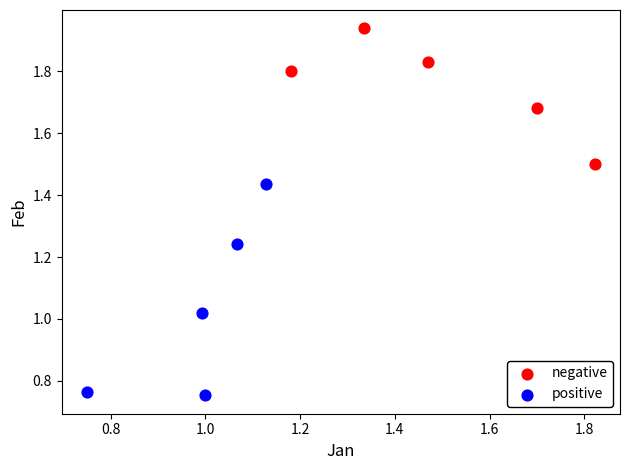

Which series contains the lowest Y value?

positive